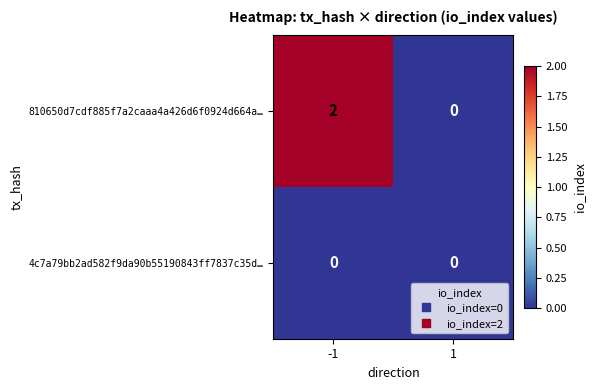

The value of 4c7a79bb2ad582f9da90b55190843ff7837c35d… at 1 is 0. True or false?

True